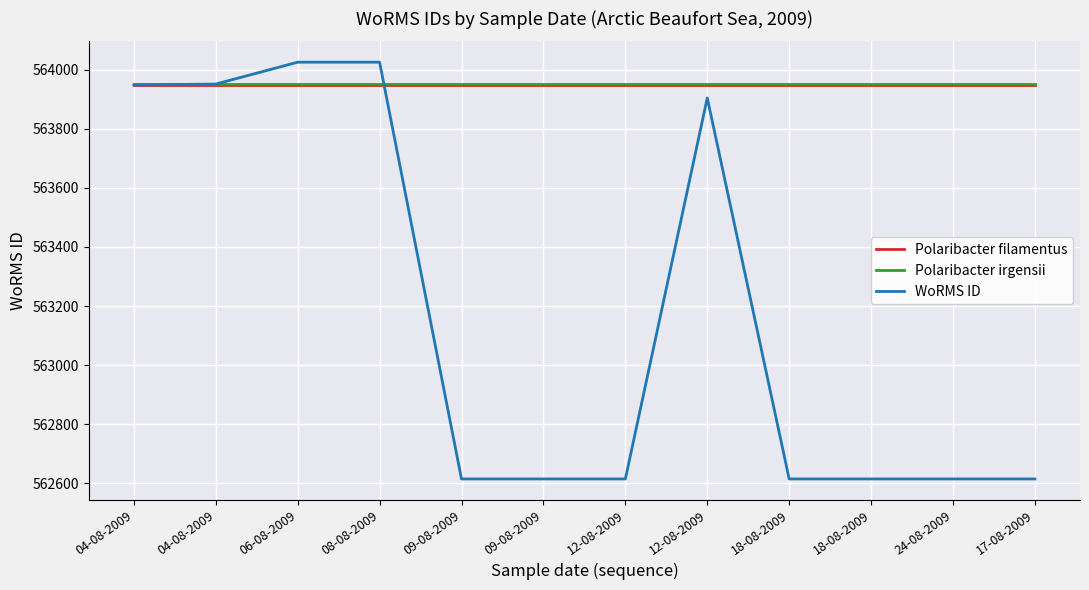

Which has a higher value, 18-08-2009 or 09-08-2009?

18-08-2009